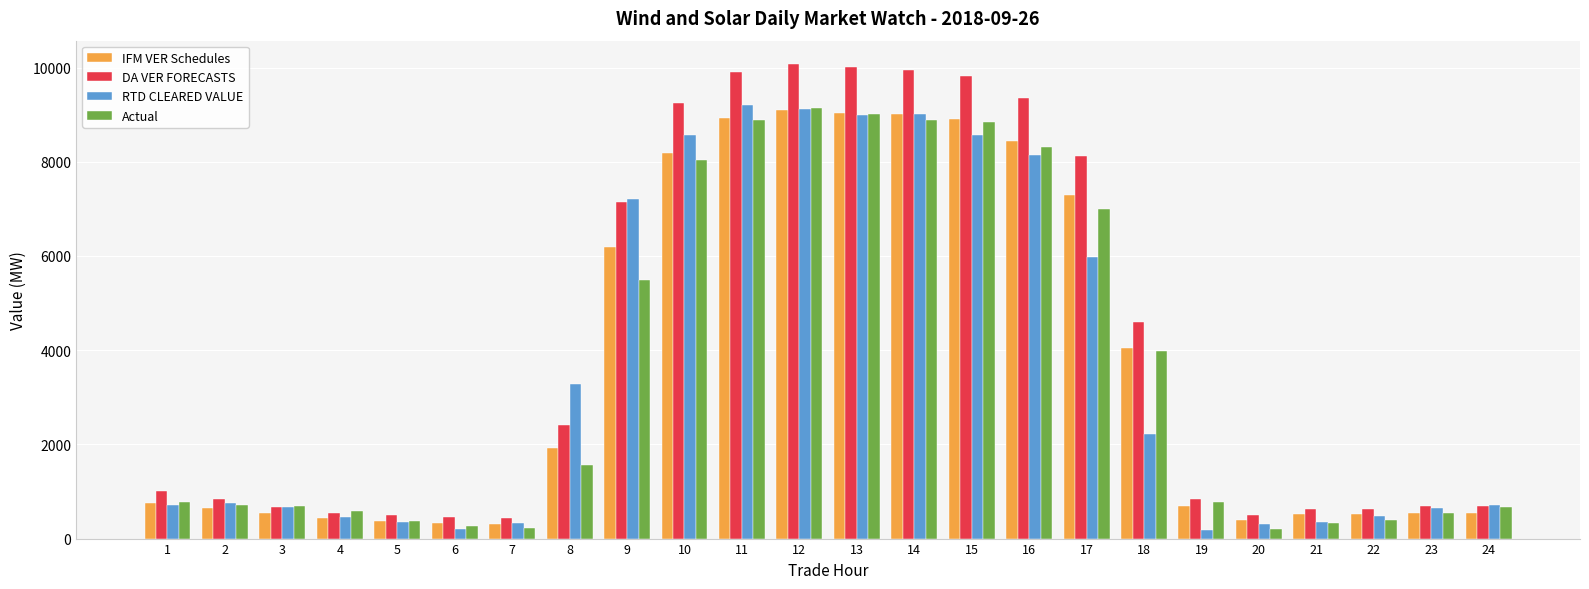

What are all the series names shown in the legend?

IFM VER Schedules, DA VER FORECASTS, RTD CLEARED VALUE, Actual